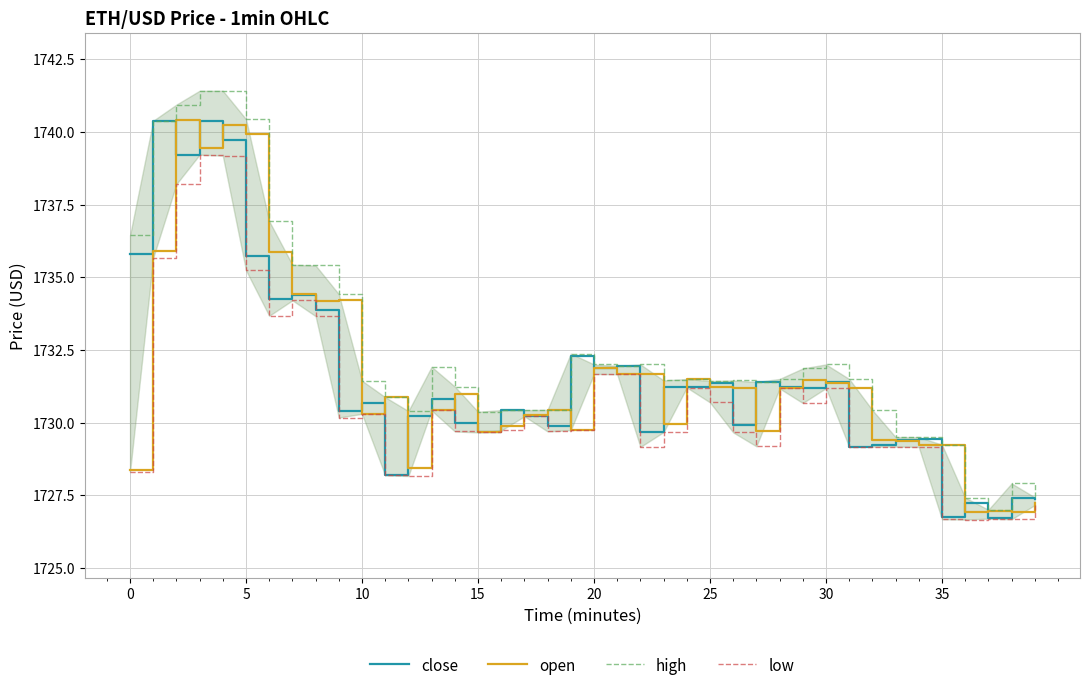

True or false: high and low intersect in this chart.

False